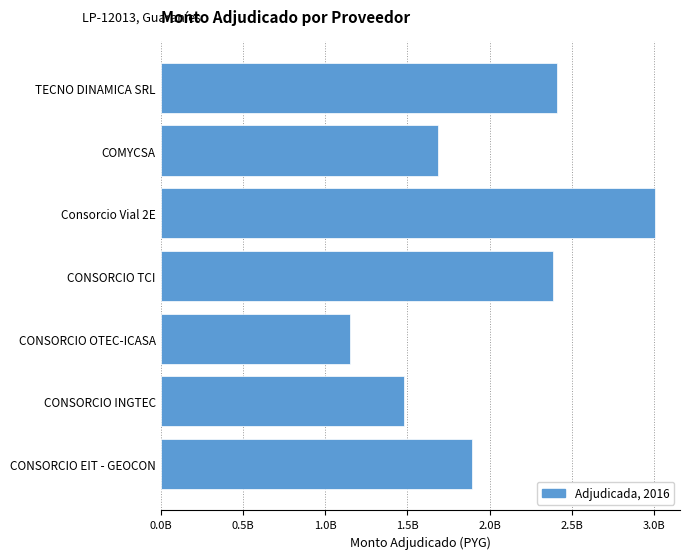

Does the chart contain any negative values?

No